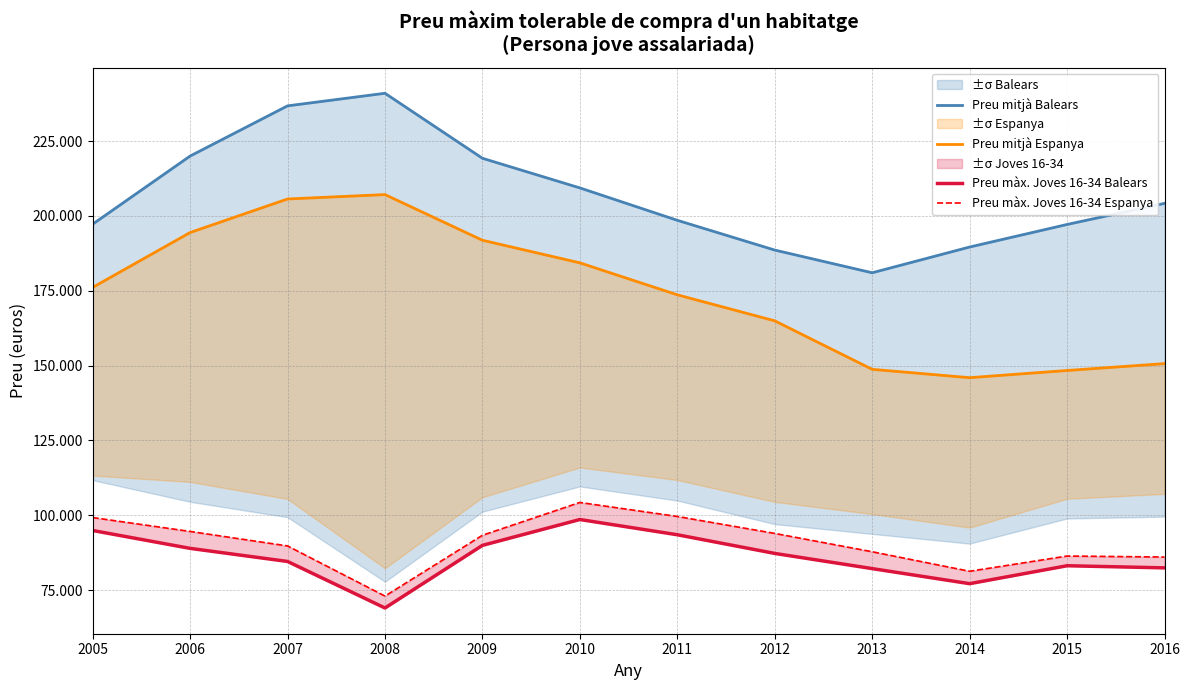

Where is Preu mitjà Balears nearest to the value 210968?

2010